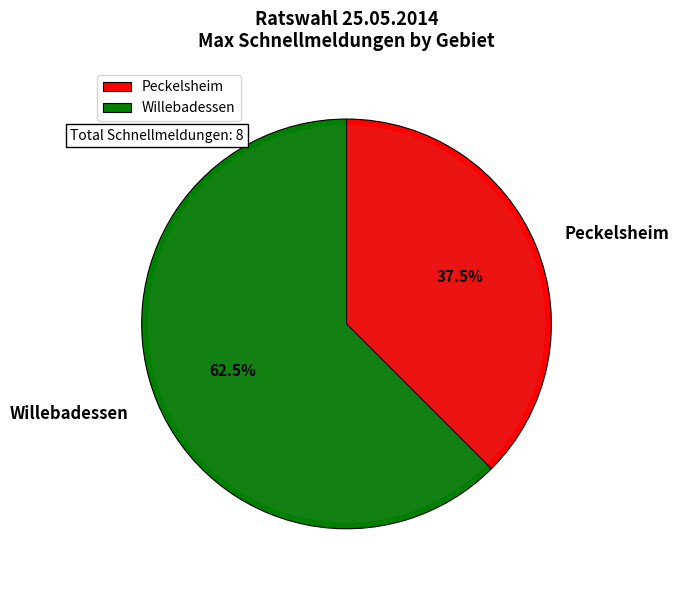

What is the ratio of the value at Peckelsheim to the value at Willebadessen?

0.6